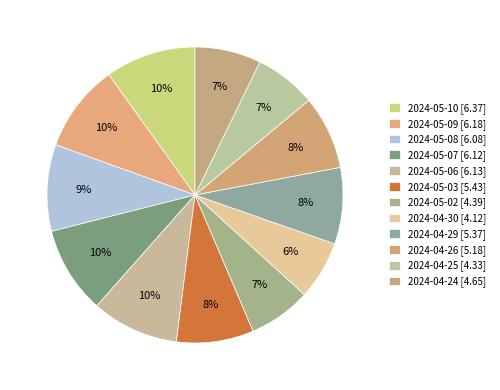

Is there any slice that represents more than half of the pie?

No